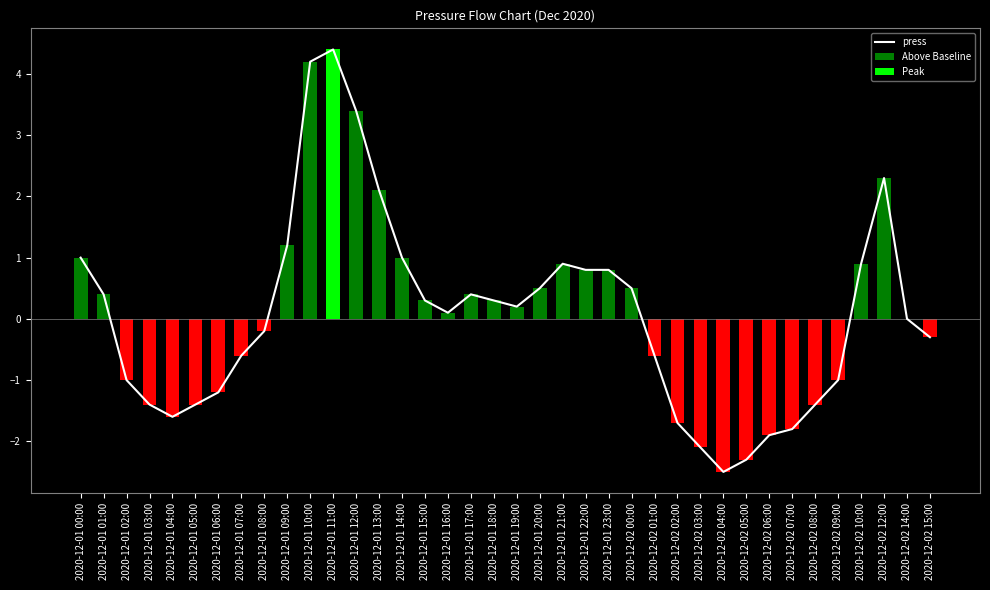

Reading left to right, extract all data points from this chart.

2020-12-01 00:00=1.0	2020-12-01 01:00=0.4	2020-12-01 02:00=-1.0	2020-12-01 03:00=-1.4	2020-12-01 04:00=-1.6	2020-12-01 05:00=-1.4	2020-12-01 06:00=-1.2	2020-12-01 07:00=-0.6	2020-12-01 08:00=-0.2	2020-12-01 09:00=1.2	2020-12-01 10:00=4.2	2020-12-01 11:00=4.4	2020-12-01 12:00=3.4	2020-12-01 13:00=2.1	2020-12-01 14:00=1.0	2020-12-01 15:00=0.3	2020-12-01 16:00=0.1	2020-12-01 17:00=0.4	2020-12-01 18:00=0.3	2020-12-01 19:00=0.2	2020-12-01 20:00=0.5	2020-12-01 21:00=0.9	2020-12-01 22:00=0.8	2020-12-01 23:00=0.8	2020-12-02 00:00=0.5	2020-12-02 01:00=-0.6	2020-12-02 02:00=-1.7	2020-12-02 03:00=-2.1	2020-12-02 04:00=-2.5	2020-12-02 05:00=-2.3	2020-12-02 06:00=-1.9	2020-12-02 07:00=-1.8	2020-12-02 08:00=-1.4	2020-12-02 09:00=-1.0	2020-12-02 10:00=0.9	2020-12-02 12:00=2.3	2020-12-02 14:00=0.0	2020-12-02 15:00=-0.3